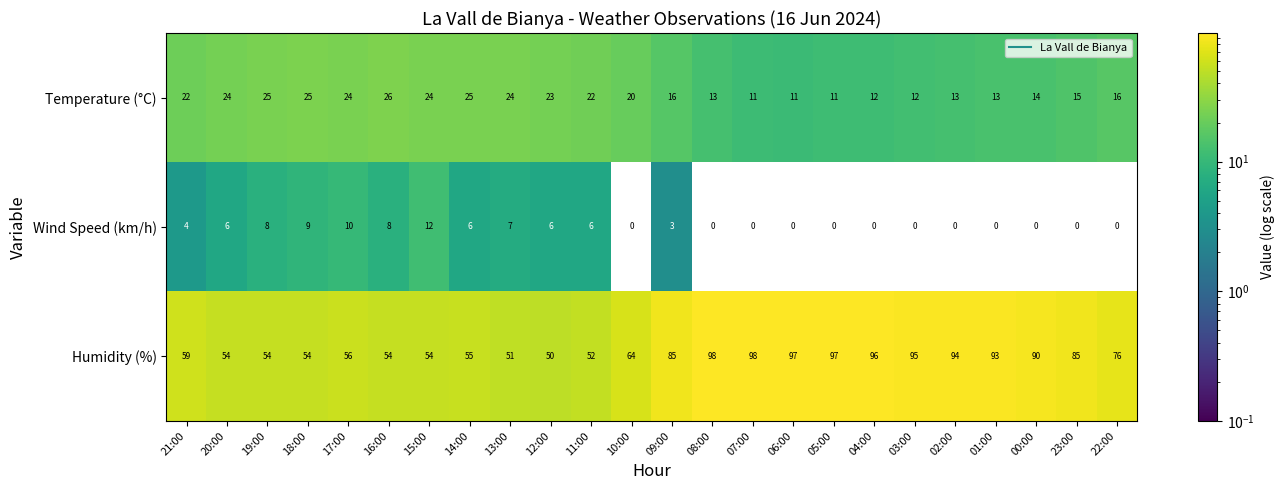

Which series has the largest total across all categories?

Humidity (%)